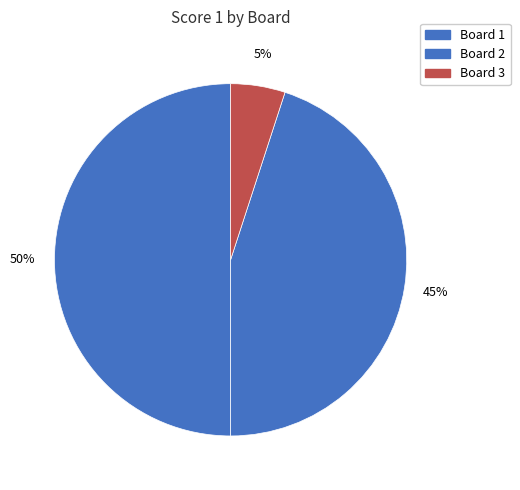

Rank the categories by value from lowest to highest.

Board 3, Board 2, Board 1